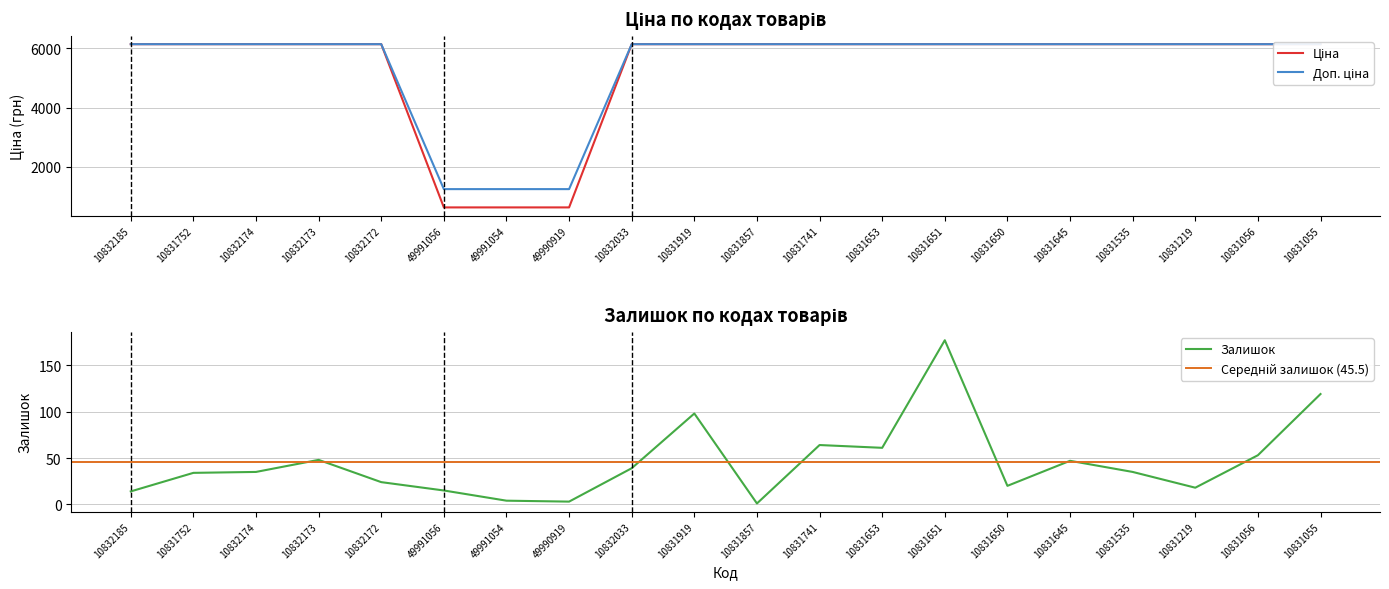

Which series has the largest range (max minus min)?

Ціна